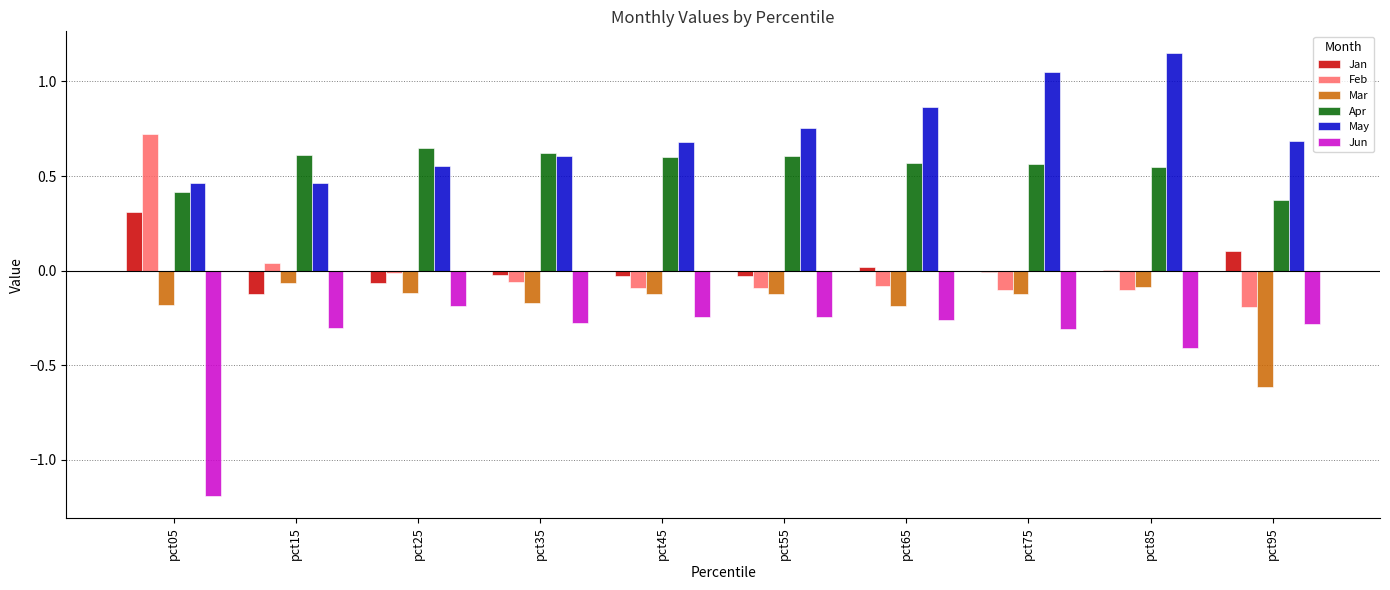

Which series has the largest range (max minus min)?

Jun